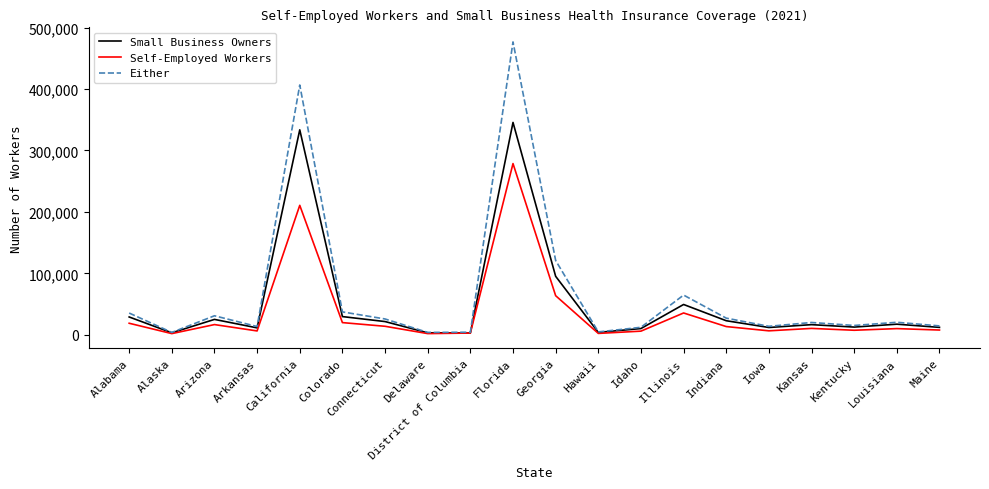

What is the maximum value shown in the chart?

476620